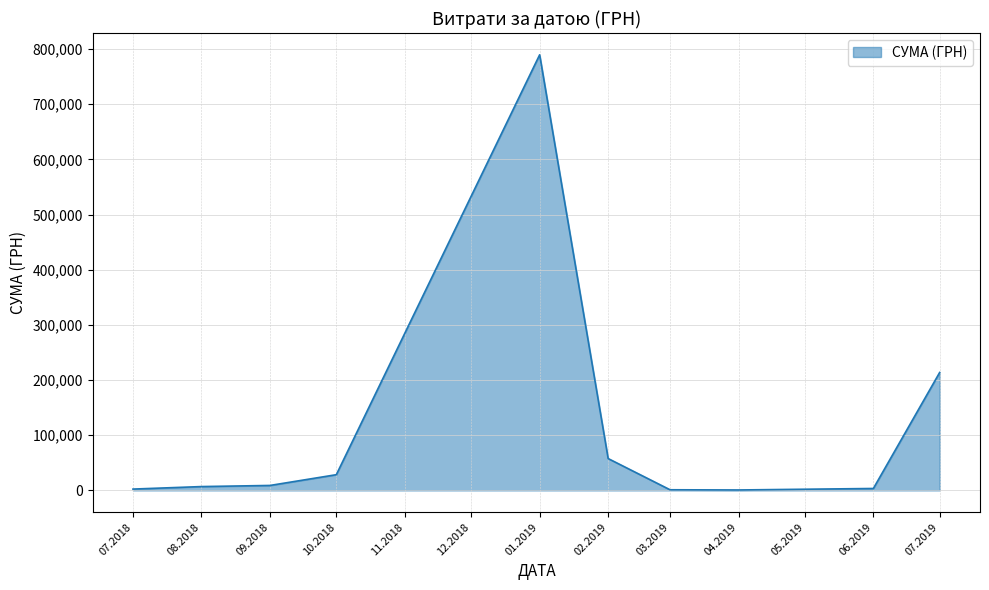

What is the difference between the maximum and minimum values?

788731.3